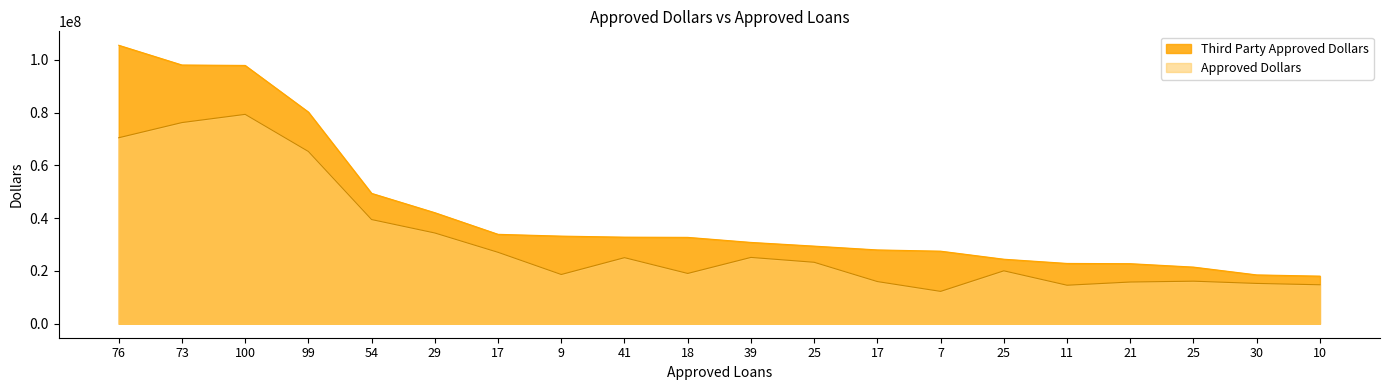

Count the number of data series in this chart.

2